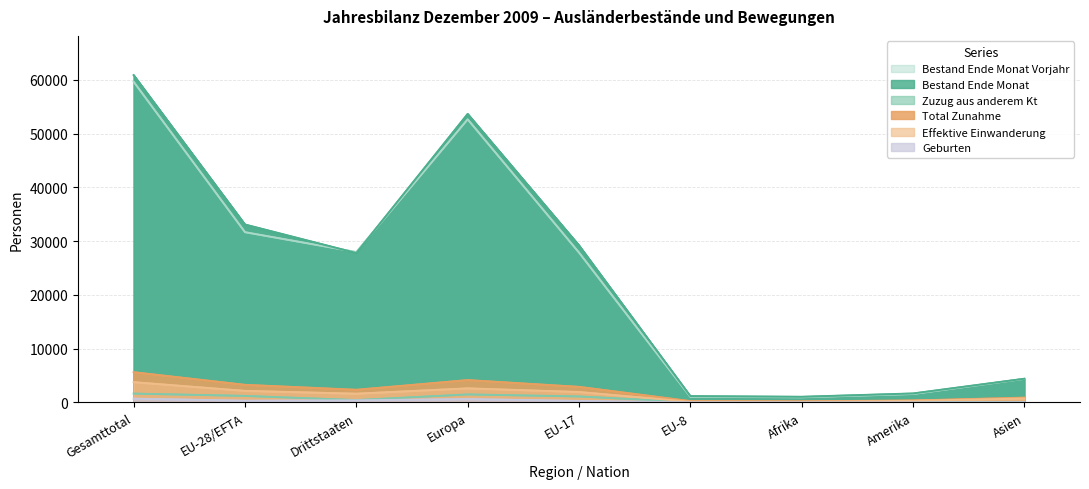

Reading left to right, what are all the values shown in this chart?

Bestand Ende Monat: Gesamttotal=60886	EU-28/EFTA=33096	Drittstaaten=27790	Europa=53674	EU-17=29218	EU-8=1170	Afrika=1044	Amerika=1663	Asien=4402
Zuzug aus anderem Kt: Gesamttotal=1638	EU-28/EFTA=1207	Drittstaaten=431	Europa=1481	EU-17=1105	EU-8=54	Afrika=26	Amerika=46	Asien=79
Bestand Ende Monat Vorjahr: Gesamttotal=59650	EU-28/EFTA=31669	Drittstaaten=27981	Europa=52668	EU-17=27876	EU-8=1036	Afrika=949	Amerika=1559	Asien=4376
Total Zunahme: Gesamttotal=5616	EU-28/EFTA=3268	Drittstaaten=2348	Europa=4151	EU-17=2894	EU-8=243	Afrika=204	Amerika=354	Asien=886
Effektive Einwanderung: Gesamttotal=3769	EU-28/EFTA=2146	Drittstaaten=1623	Europa=2616	EU-17=1934	EU-8=126	Afrika=106	Amerika=301	Asien=730
Geburten: Gesamttotal=693	EU-28/EFTA=311	Drittstaaten=382	Europa=616	EU-17=271	EU-8=18	Afrika=22	Amerika=12	Asien=43